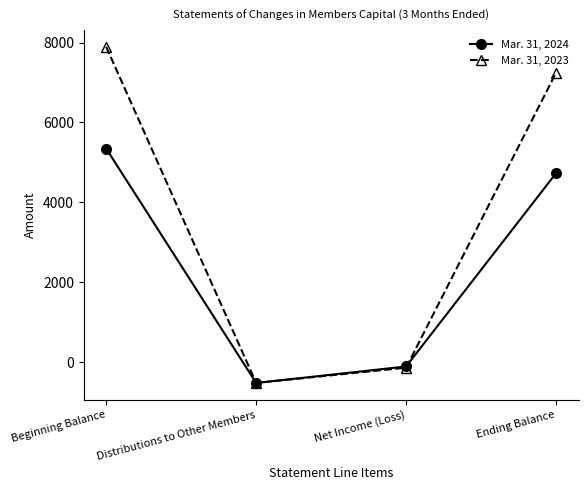

Where is Mar. 31, 2024 nearest to the value 2418?

Ending Balance